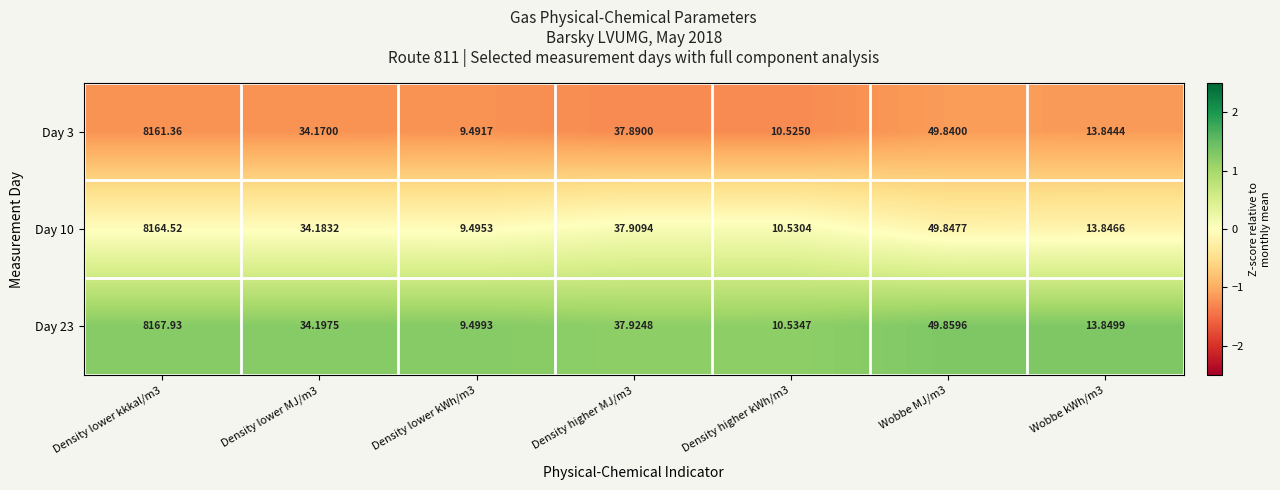

Is the value of Day 23 at Density higher MJ/m3 greater than the value of Day 3 at Density higher MJ/m3?

Yes